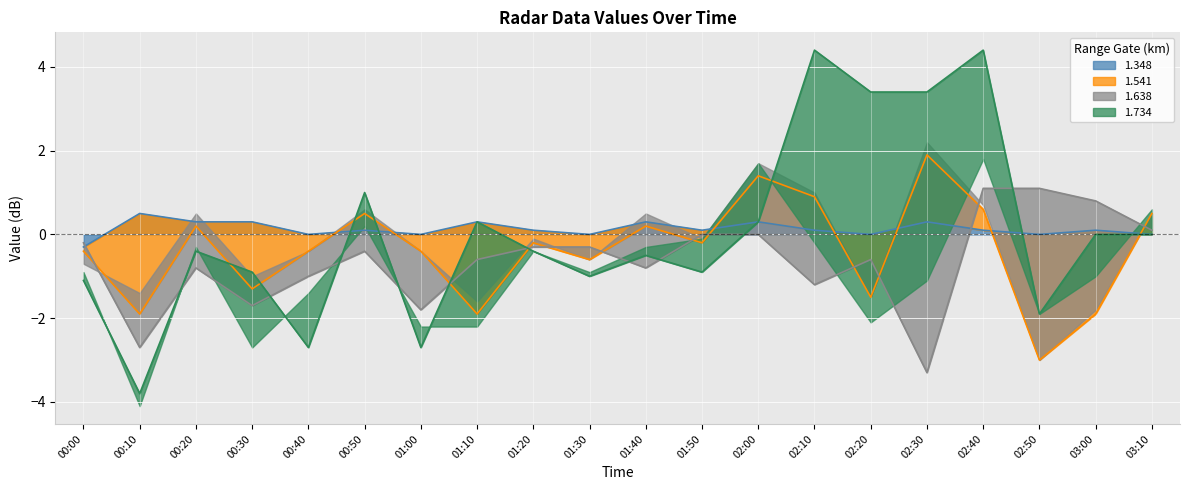

Which category has the lowest value across all series?

00:10